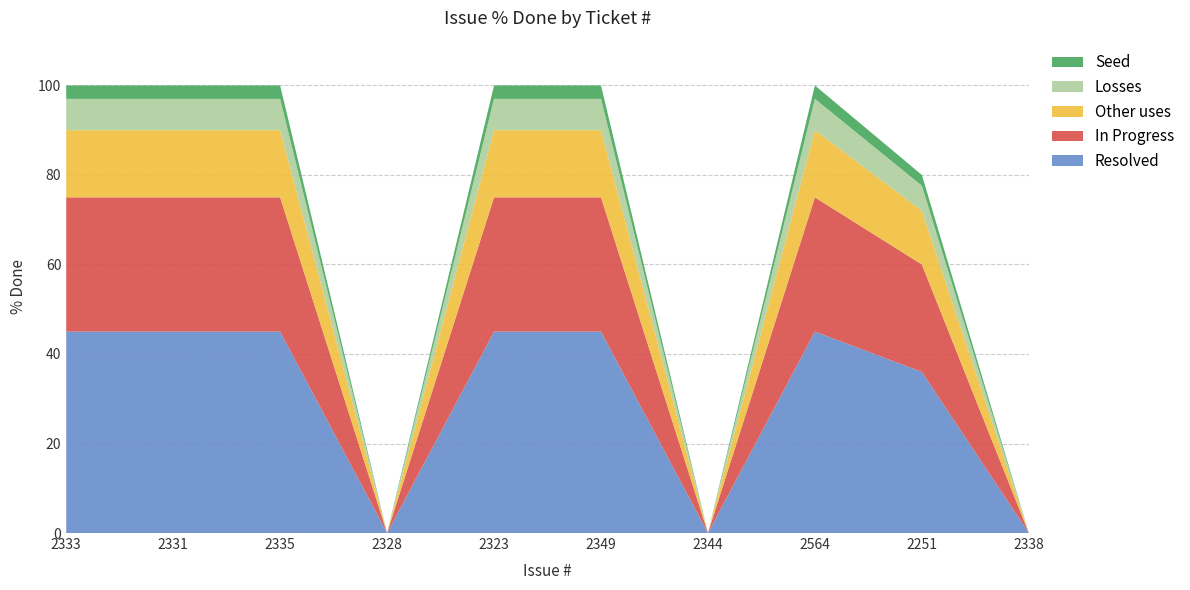

Reading left to right, list all the values displayed in this chart.

100	100	100	0	100	100	0	100	80	0